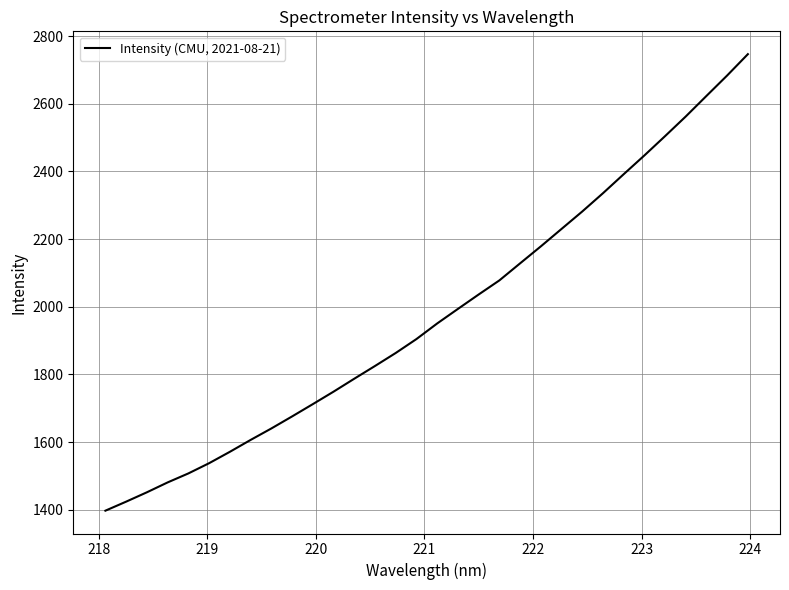

What is the greatest value displayed?

2746.9